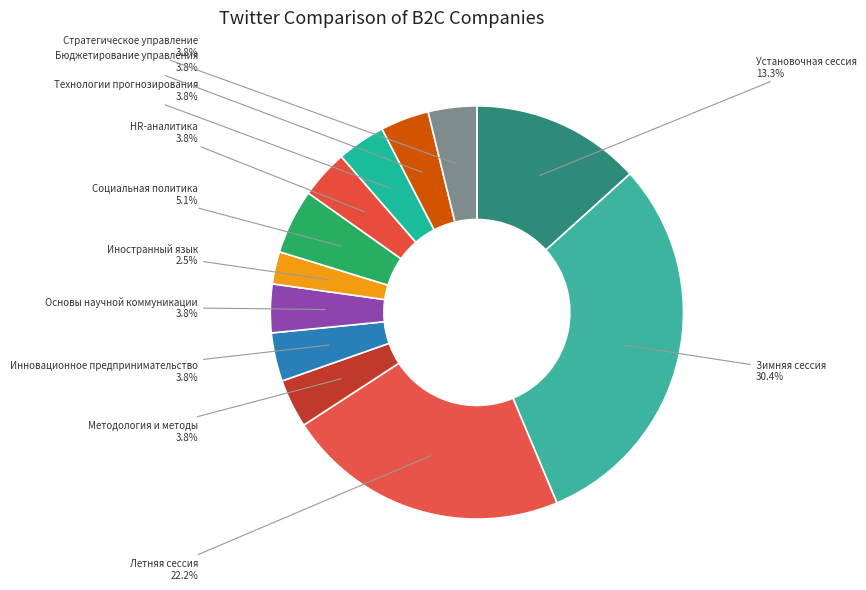

What is the ratio of the value at Летняя сессия to the value at Бюджетирование управления?

5.8